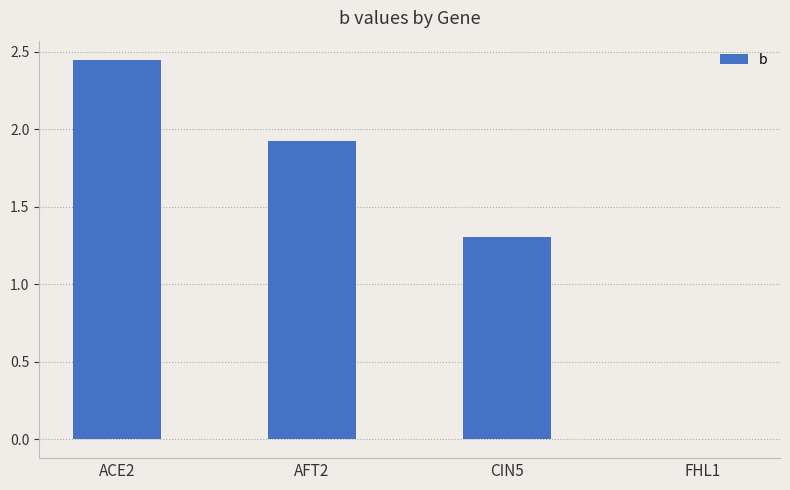

Is it true that the value at AFT2 is 3.0?

False